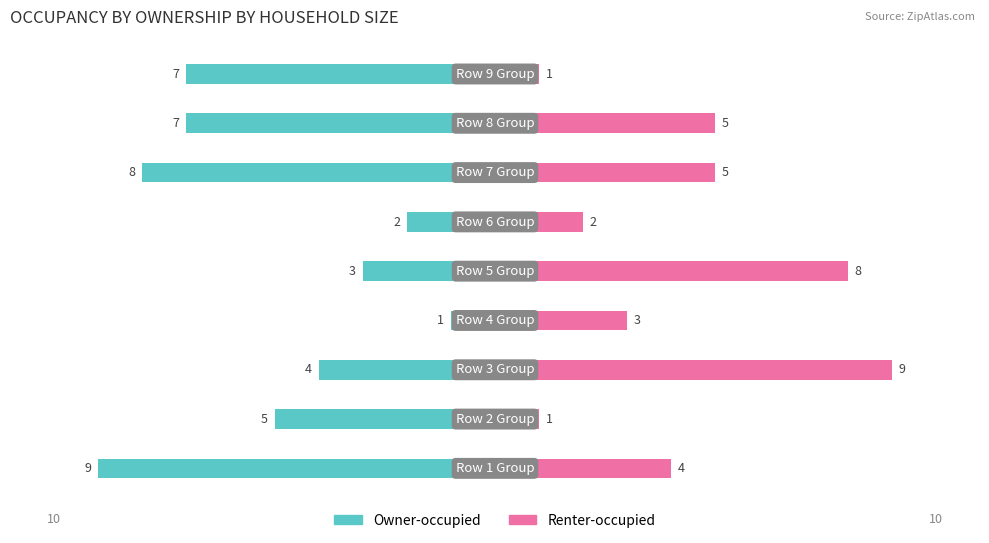

The Renter-occupied series shows 8 at 7. True or false?

False